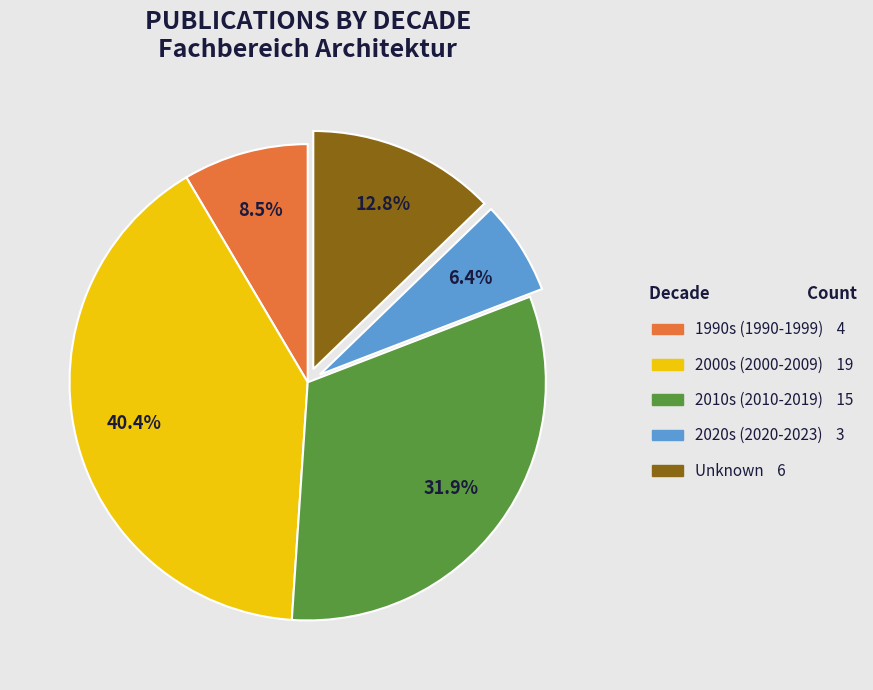

Is there any slice that represents more than half of the pie?

No